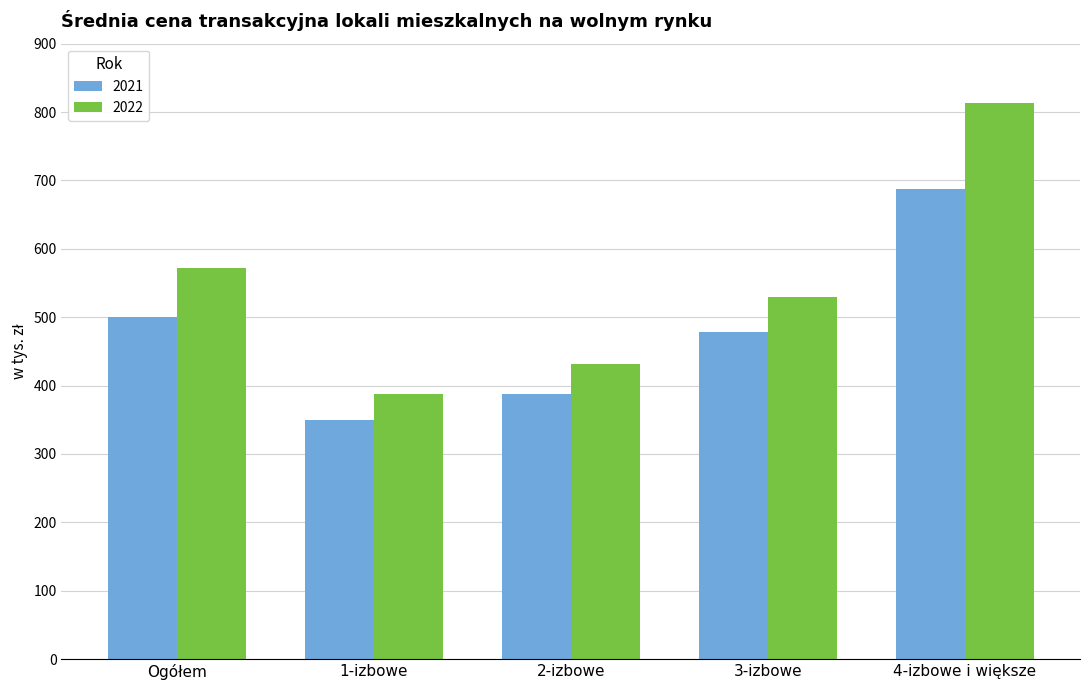

Is the value of 2021 at 3-izbowe greater than the value of 2022 at 1-izbowe?

Yes